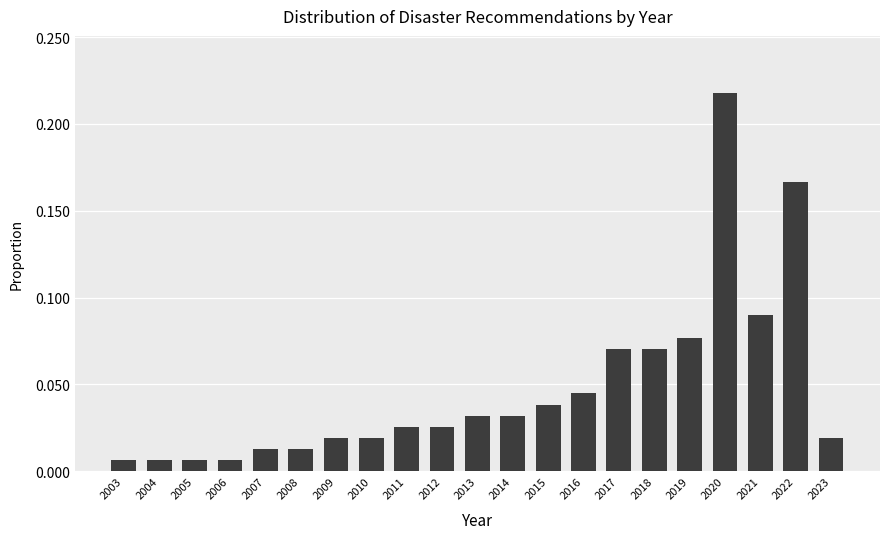

Between 2007 and 2017, which is larger?

2017